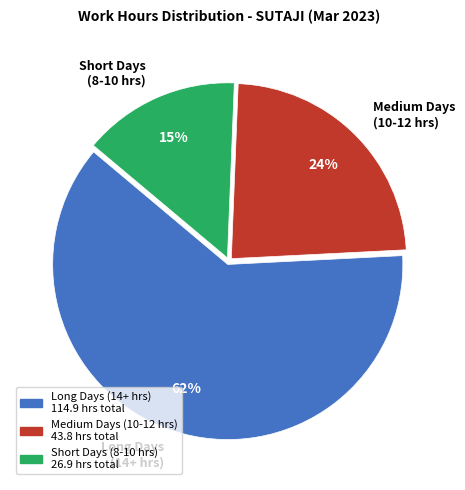

What percentage is the Short Days (8-10 hrs) slice, to the nearest percent?

15%